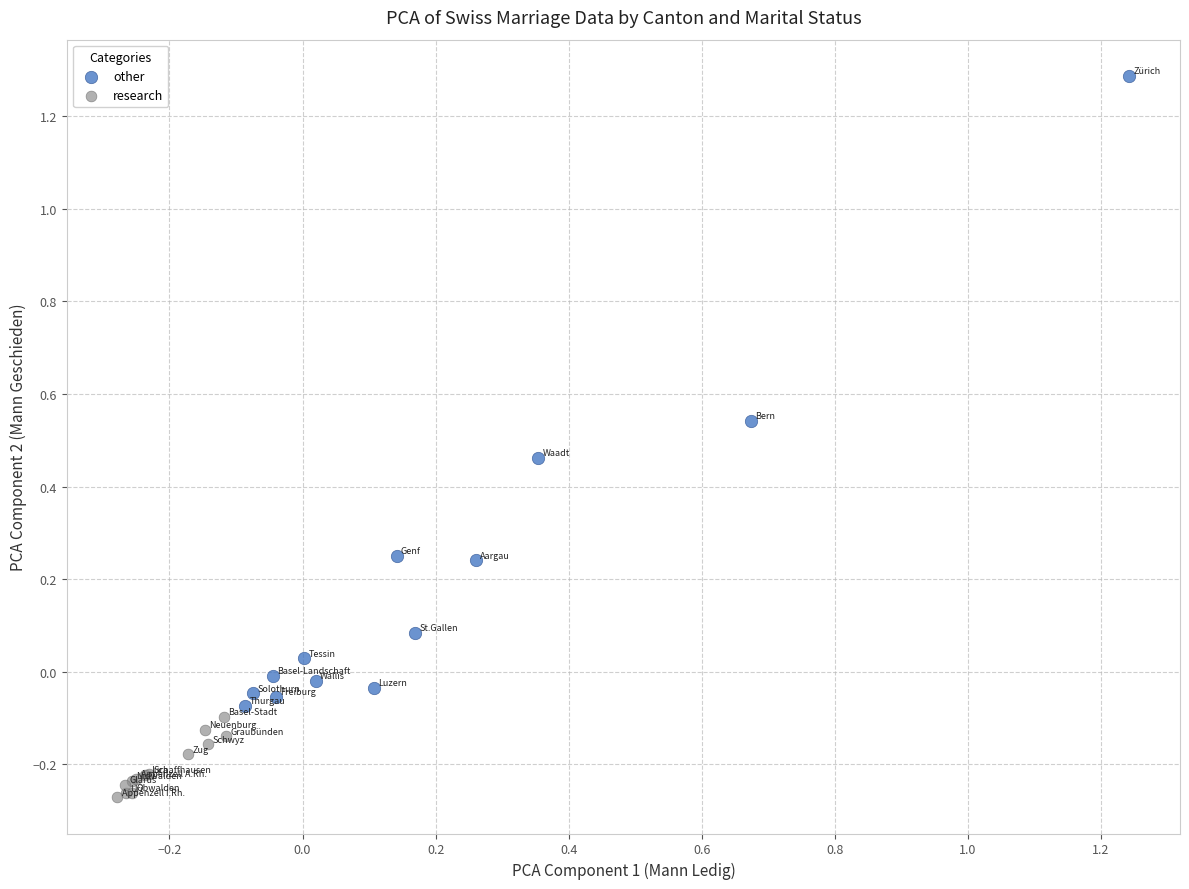

Which series contains the highest Y value?

other